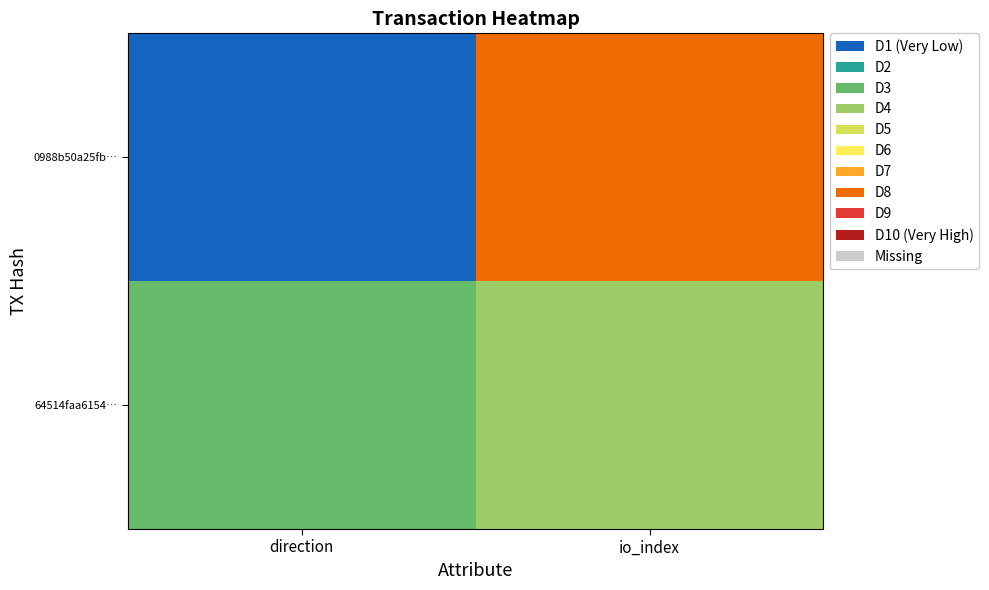

Which series changed the most between direction and io_index?

0988b50a25fb…